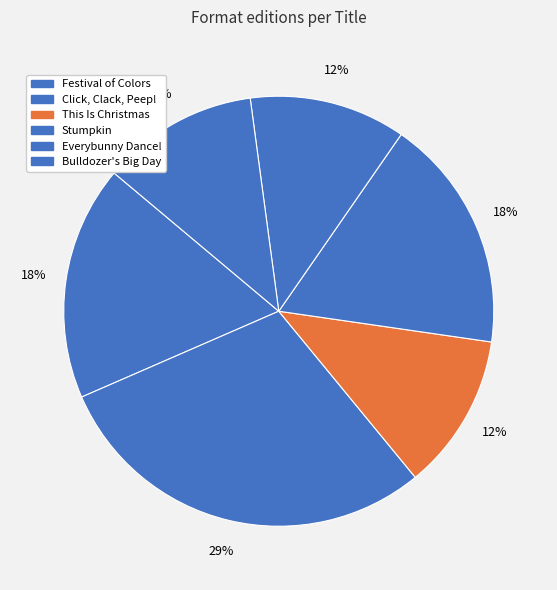

How many segments does this pie chart have?

6